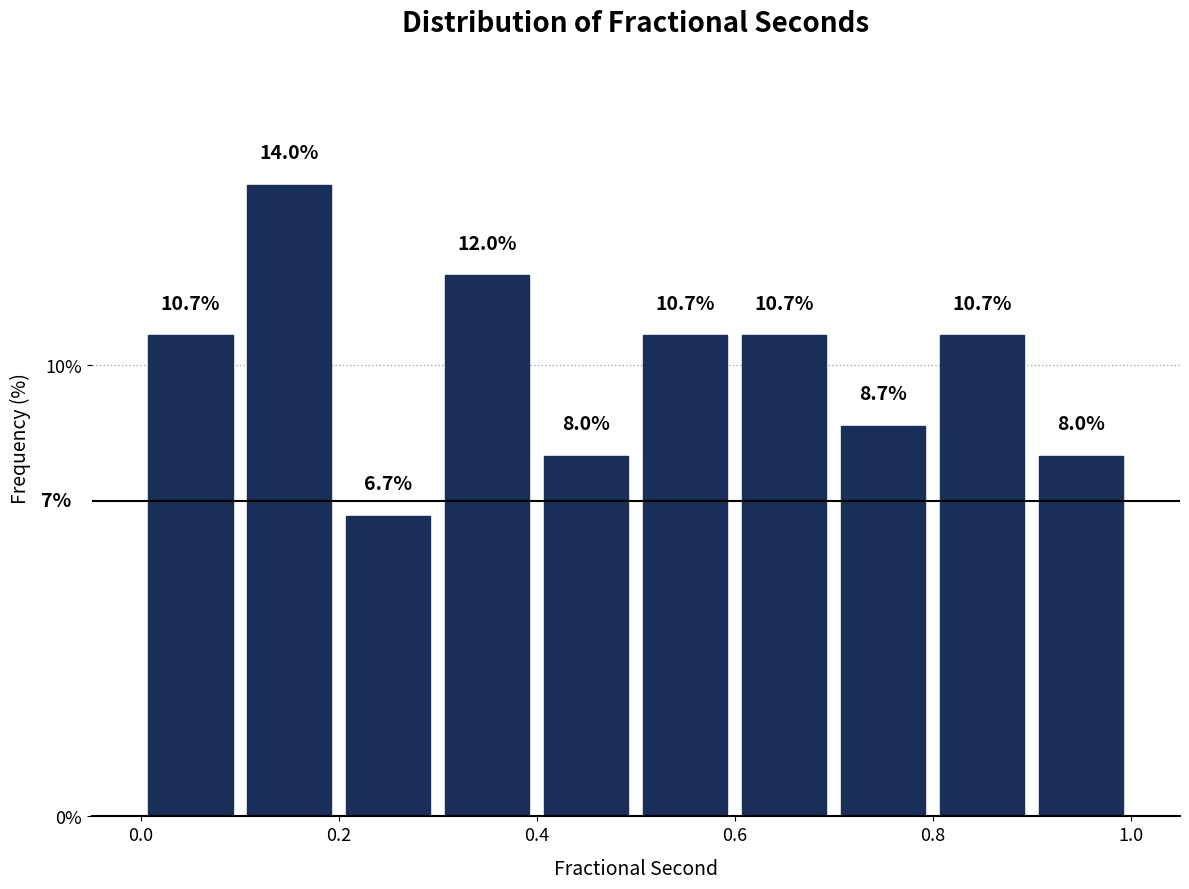

Over which range of the x-axis is the bar tallest?

0.1 to 0.2